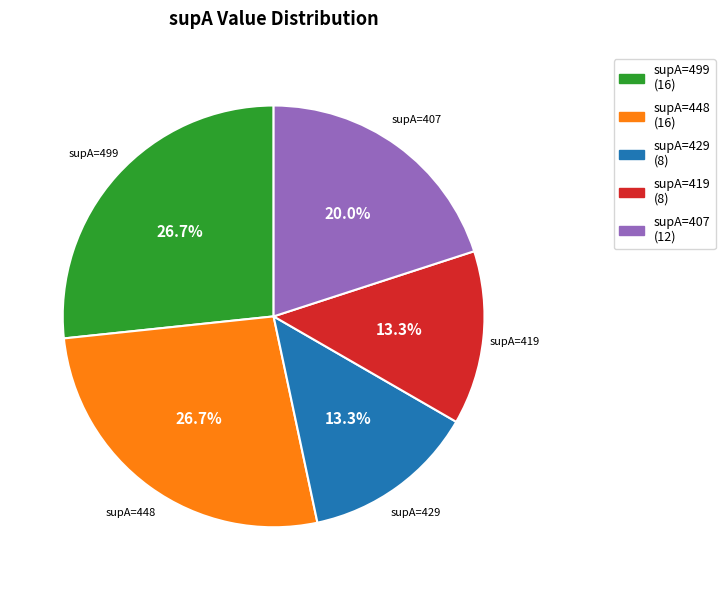

To the nearest percent, what is the difference between the largest and smallest slice percentages?

13%